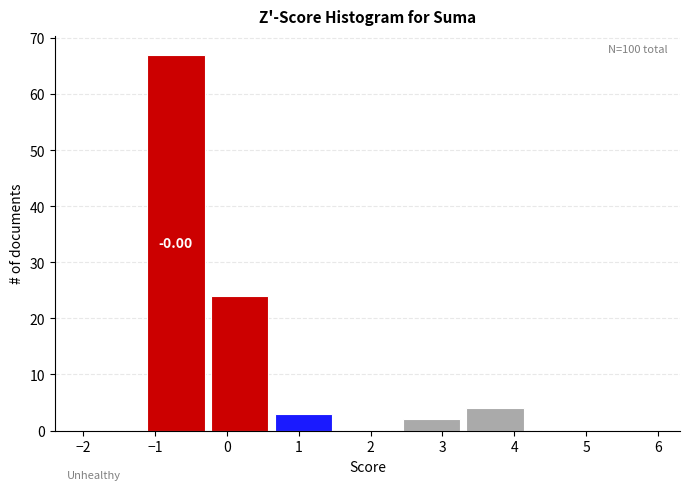

Which range on the x-axis has the tallest bar?

-1.1 to -0.2